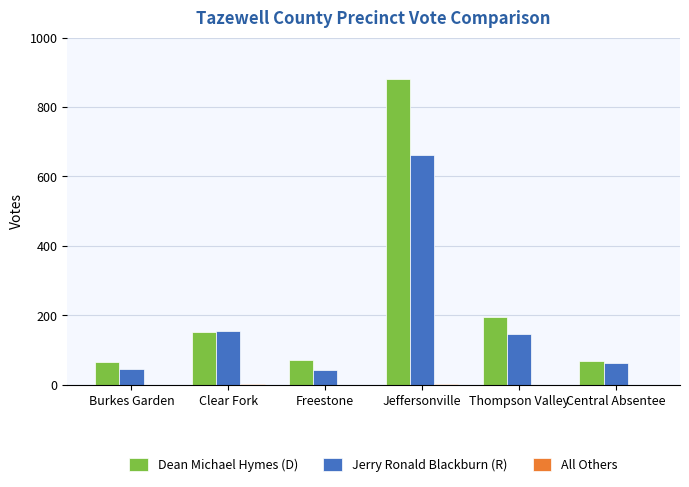

Which series changed the most between Clear Fork and Freestone?

Jerry Ronald Blackburn (R)